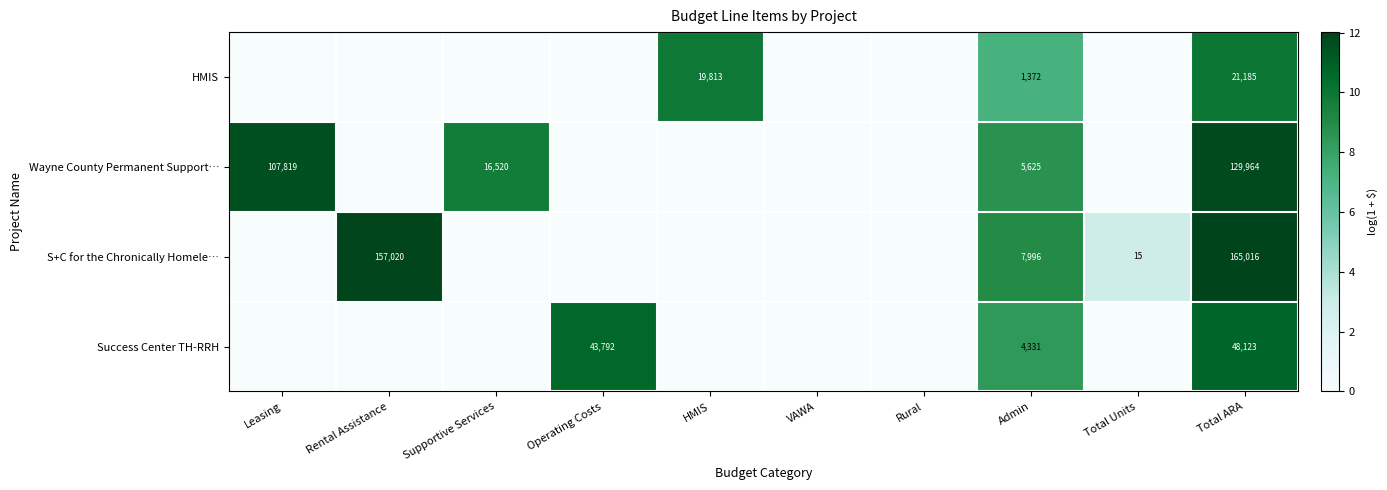

The value of Wayne County Permanent Support… at HMIS is -6.6. True or false?

False